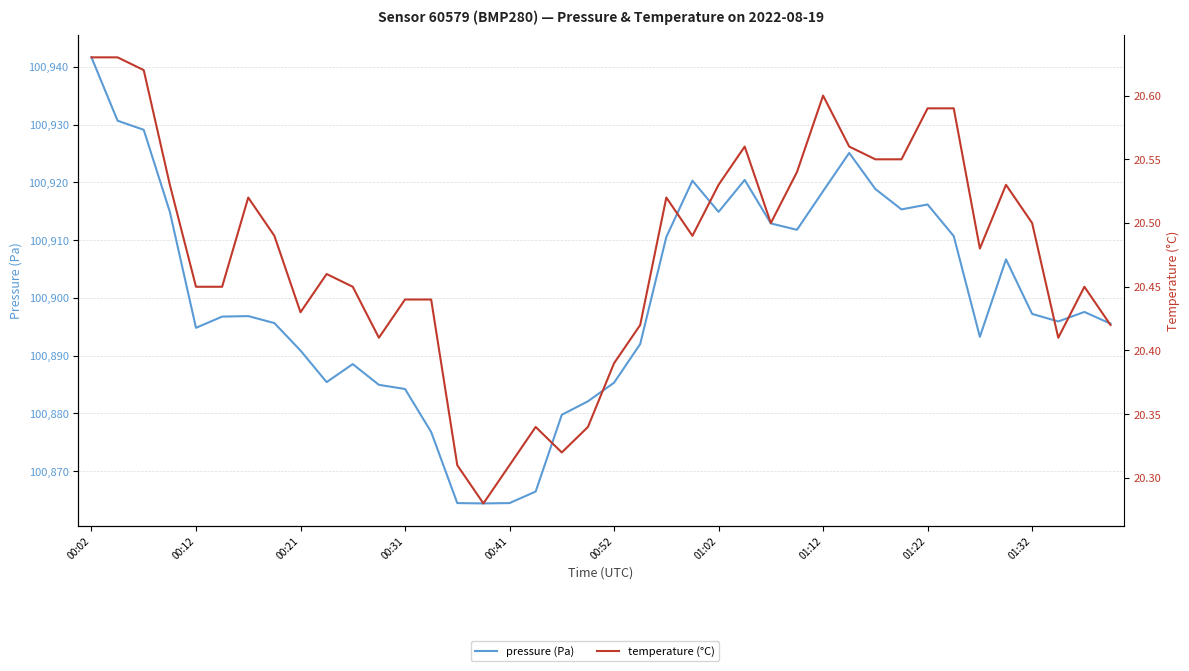

What is the greatest value displayed?

100941.6